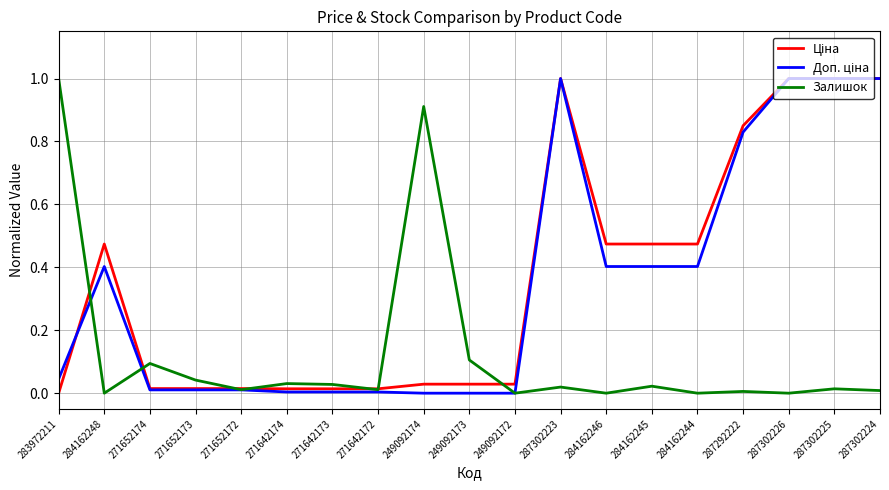

What is the greatest value displayed?

1.0